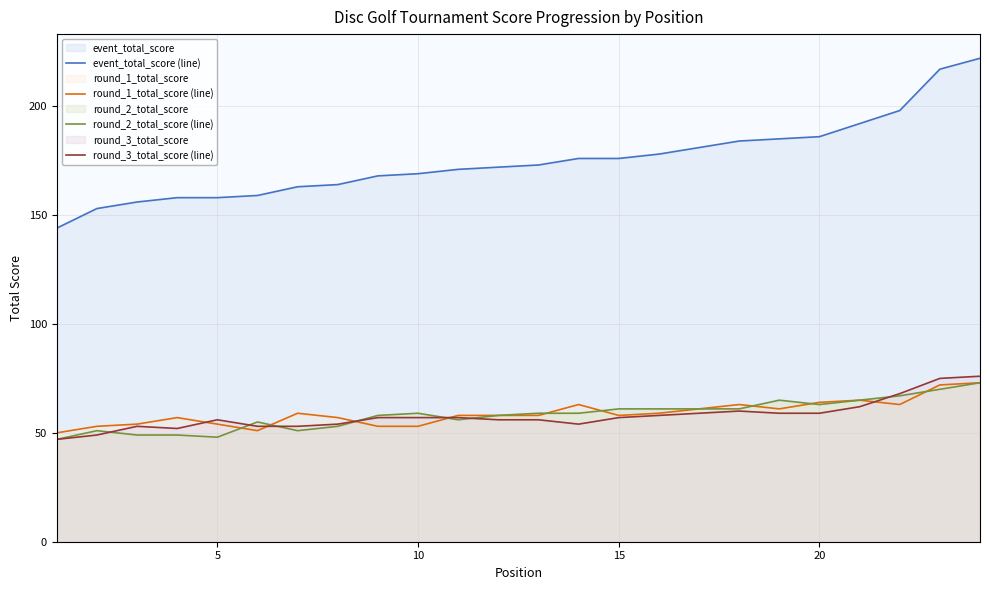

Which series changed the most between 5 and 15?

event_total_score (line)